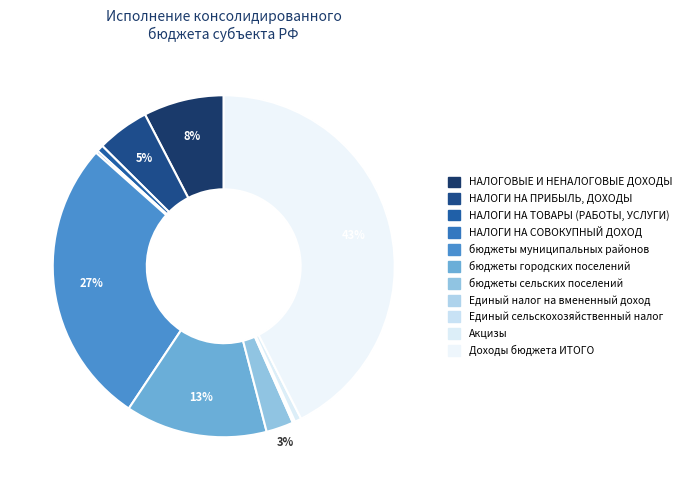

Does НАЛОГИ НА ТОВАРЫ (РАБОТЫ, УСЛУГИ) account for over 50% of the chart?

No